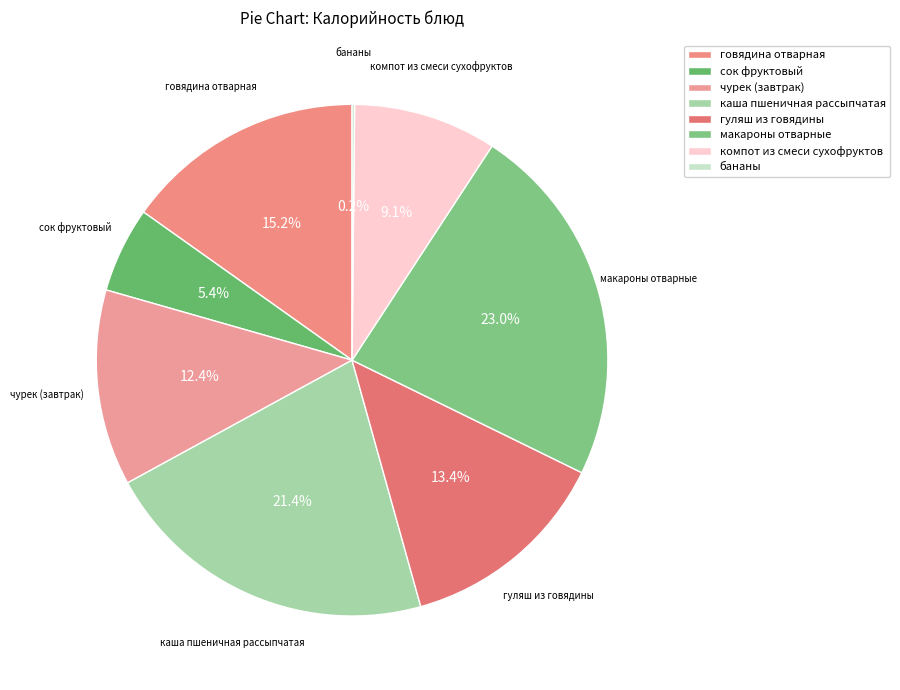

Combined, do сок фруктовый and чурек (завтрак) account for over 50%?

No